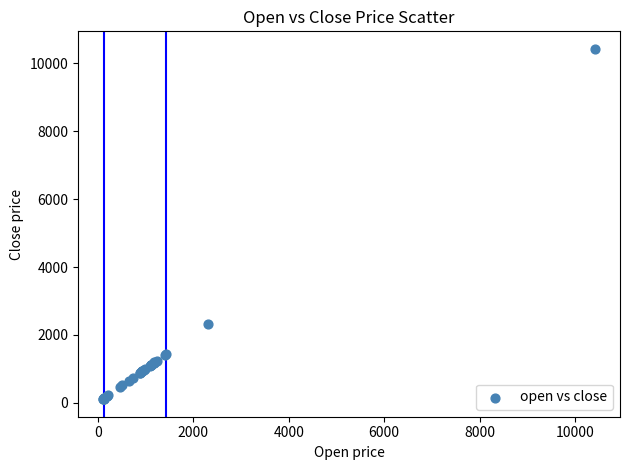

What Y value in the scatter plot is closest to 5267?

2320.8